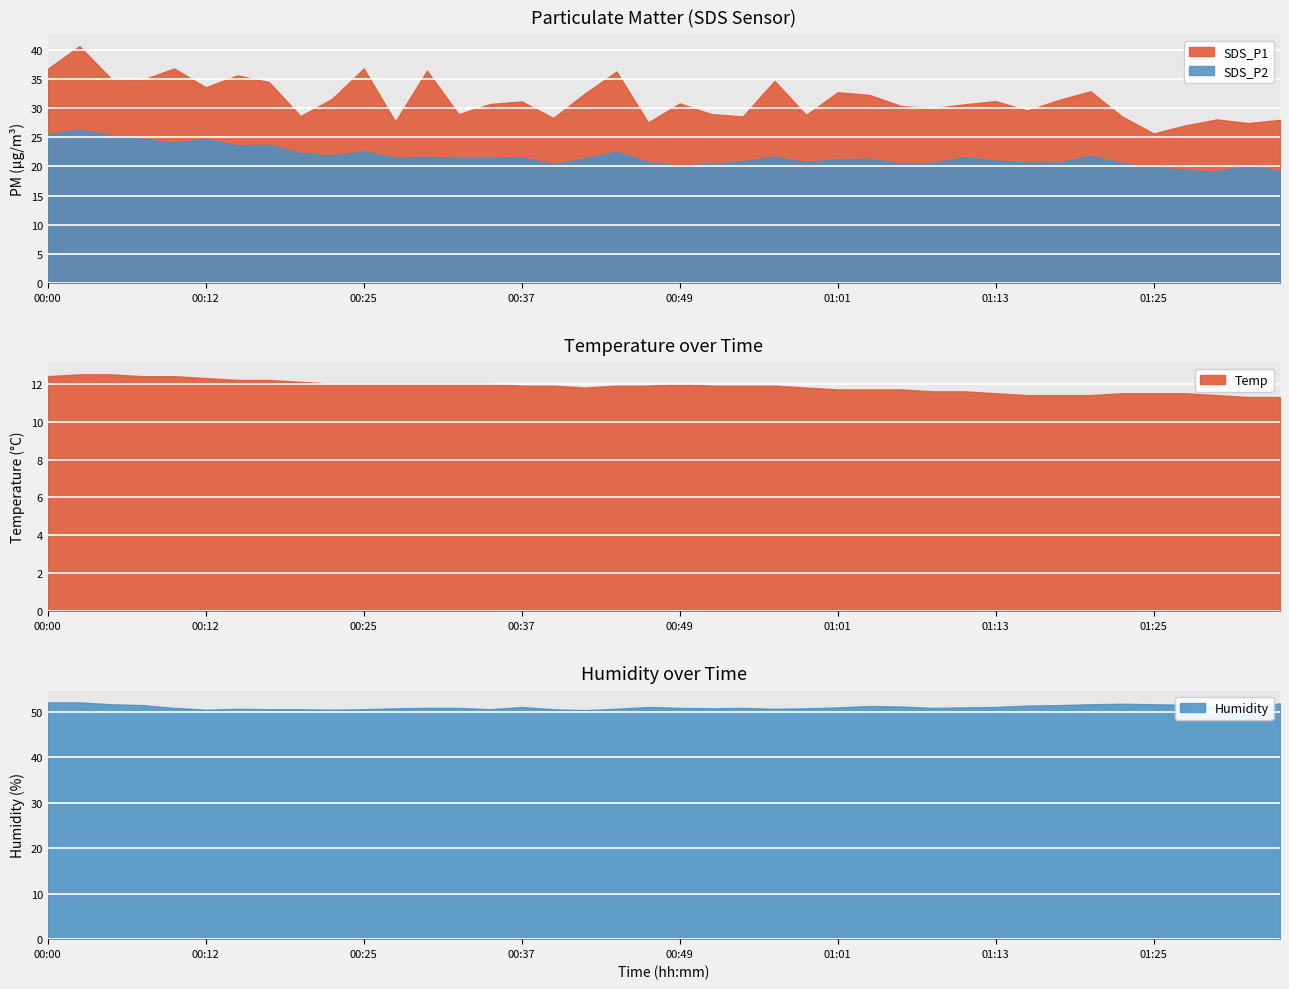

In Humidity, how many points are higher than both neighbors (excluding endpoints)?

6